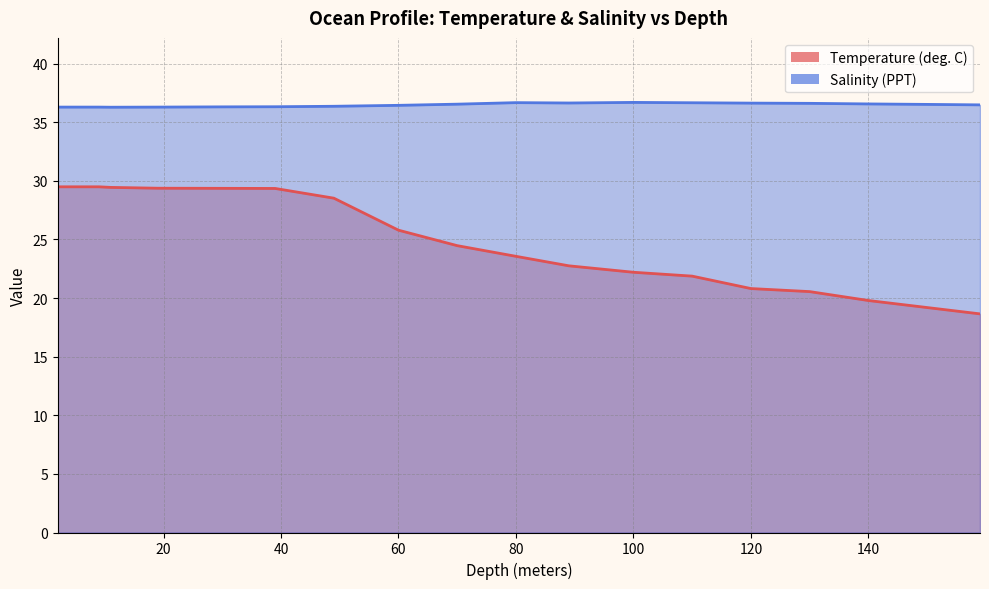

How many lines are shown in the chart?

2